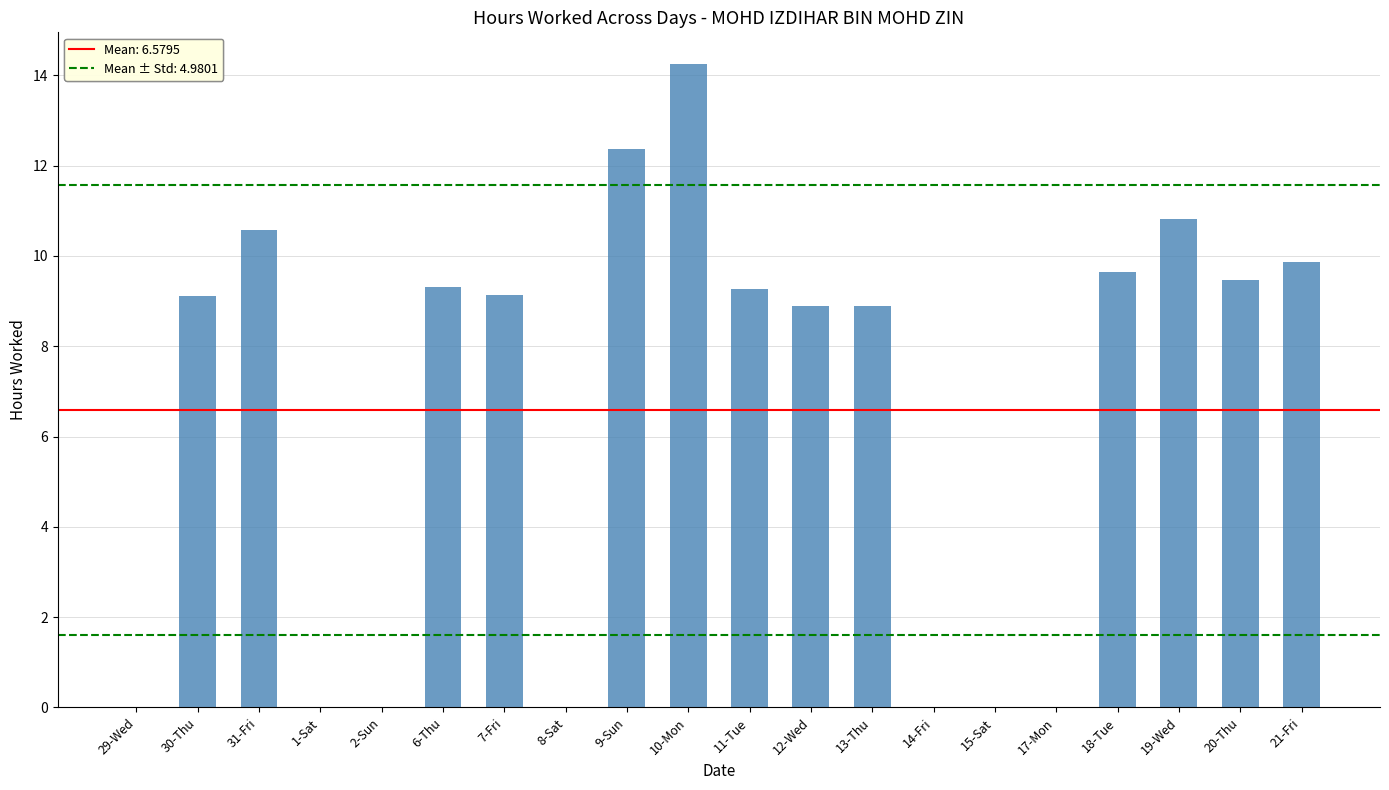

What is the greatest value displayed?

14.2